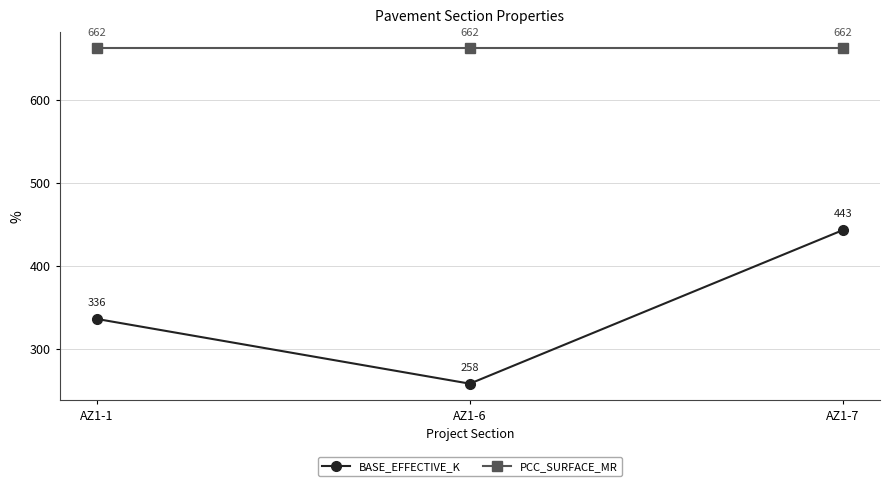

The value of BASE_EFFECTIVE_K at AZ1-6 is 354. True or false?

False